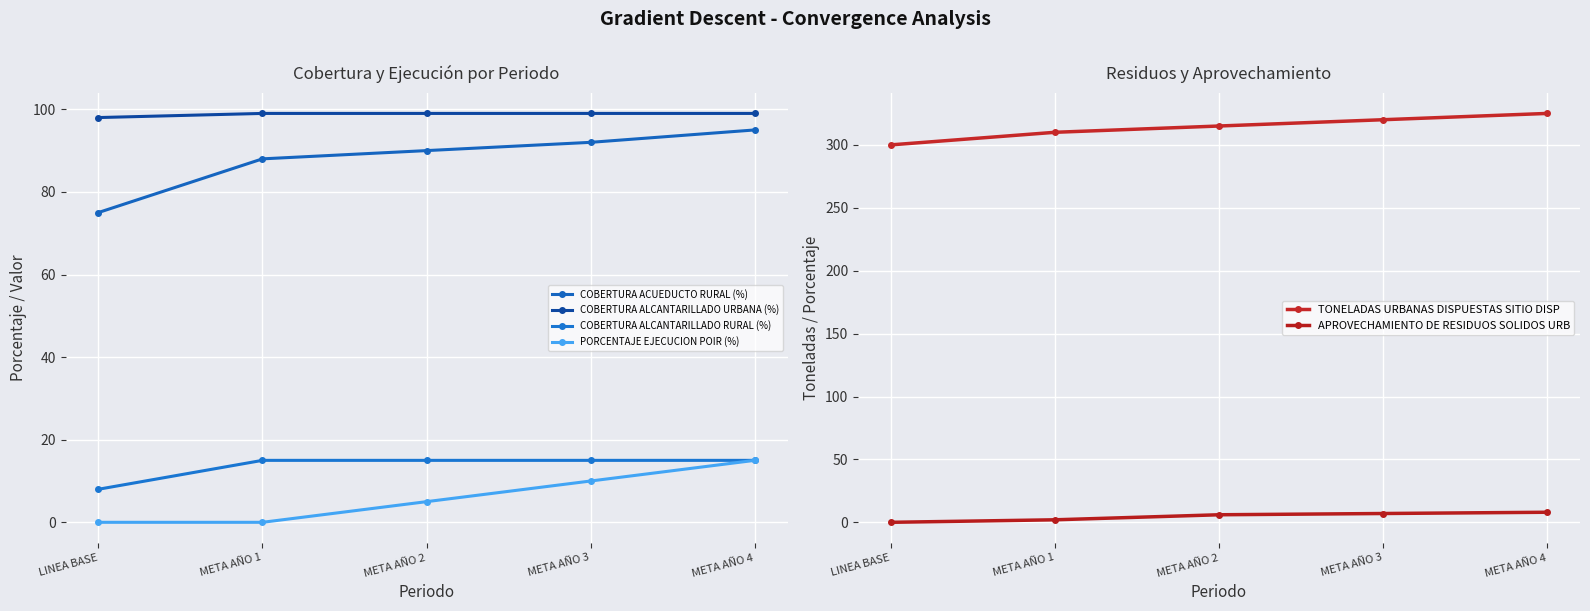

True or false: TONELADAS URBANAS DISPUESTAS SITIO DISP and COBERTURA ACUEDUCTO RURAL (%) intersect in this chart.

False